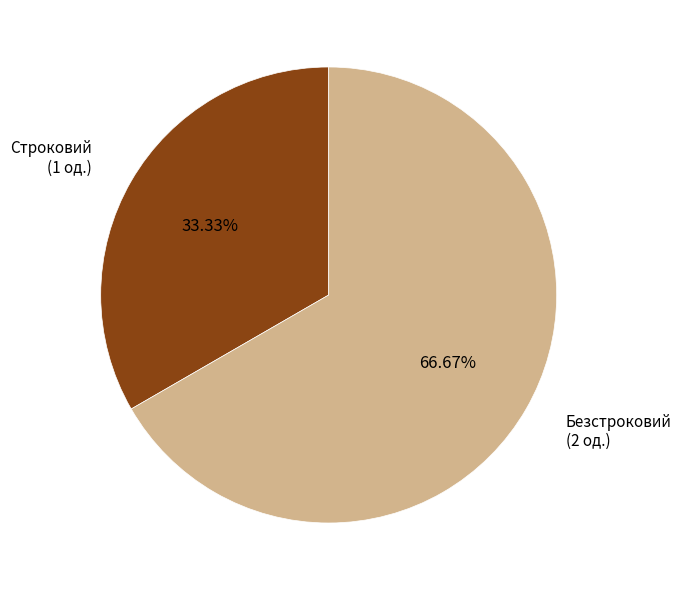

What is the majority slice?

Безстроковий